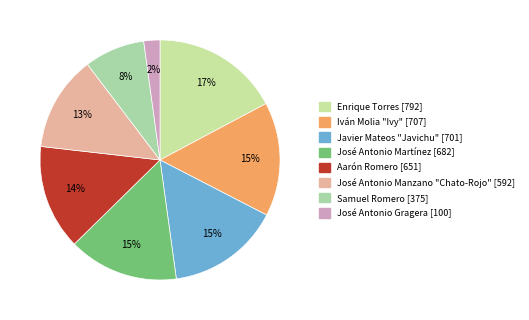

How many segments does this pie chart have?

8